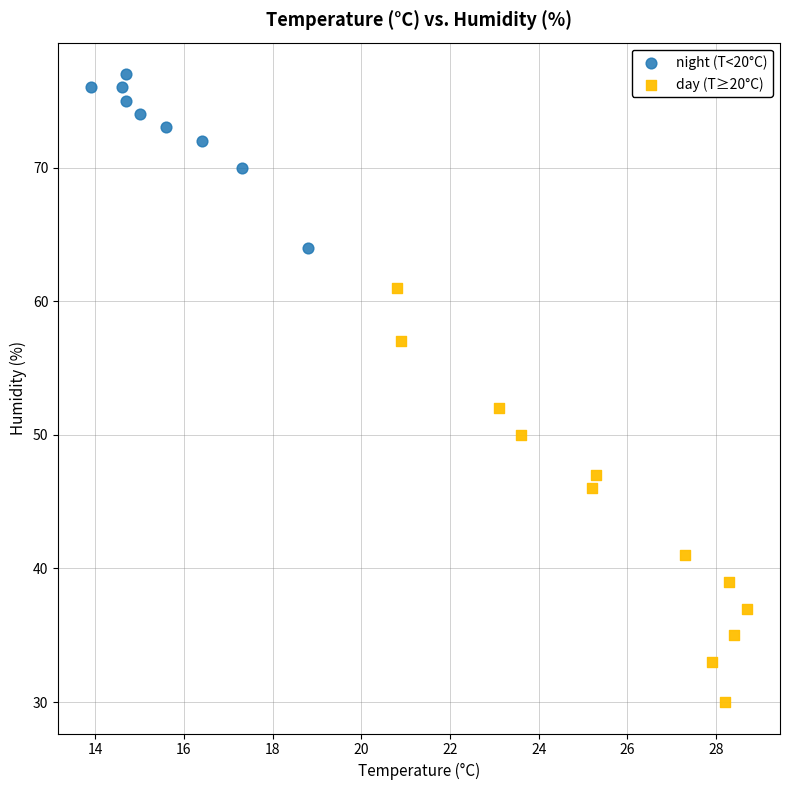

Which series reaches the maximum Y coordinate?

night (T<20°C)